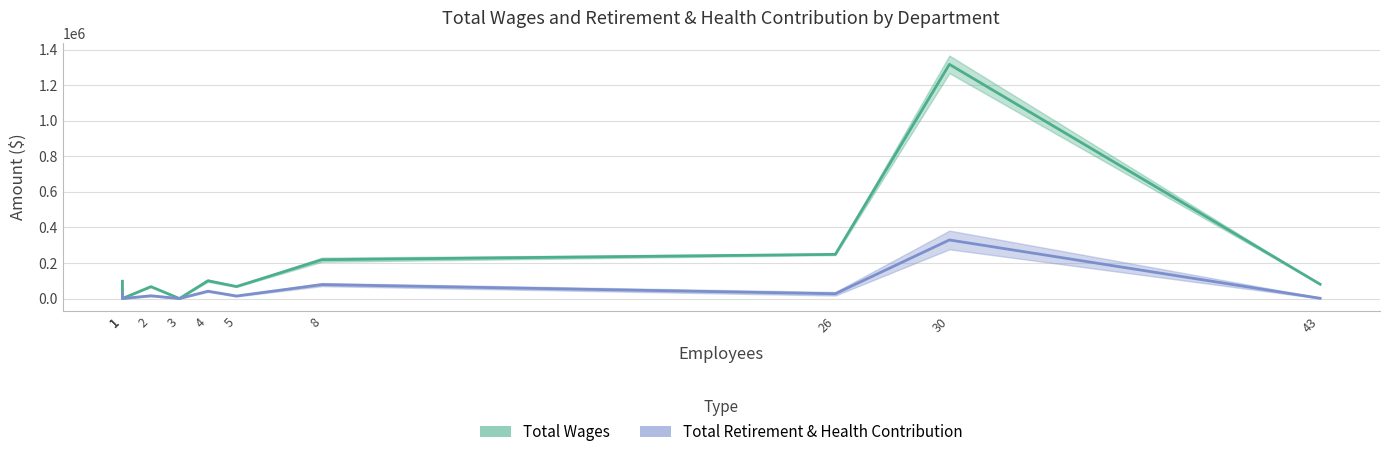

In Total Retirement & Health Contribution, how many points are higher than both neighbors (excluding endpoints)?

4